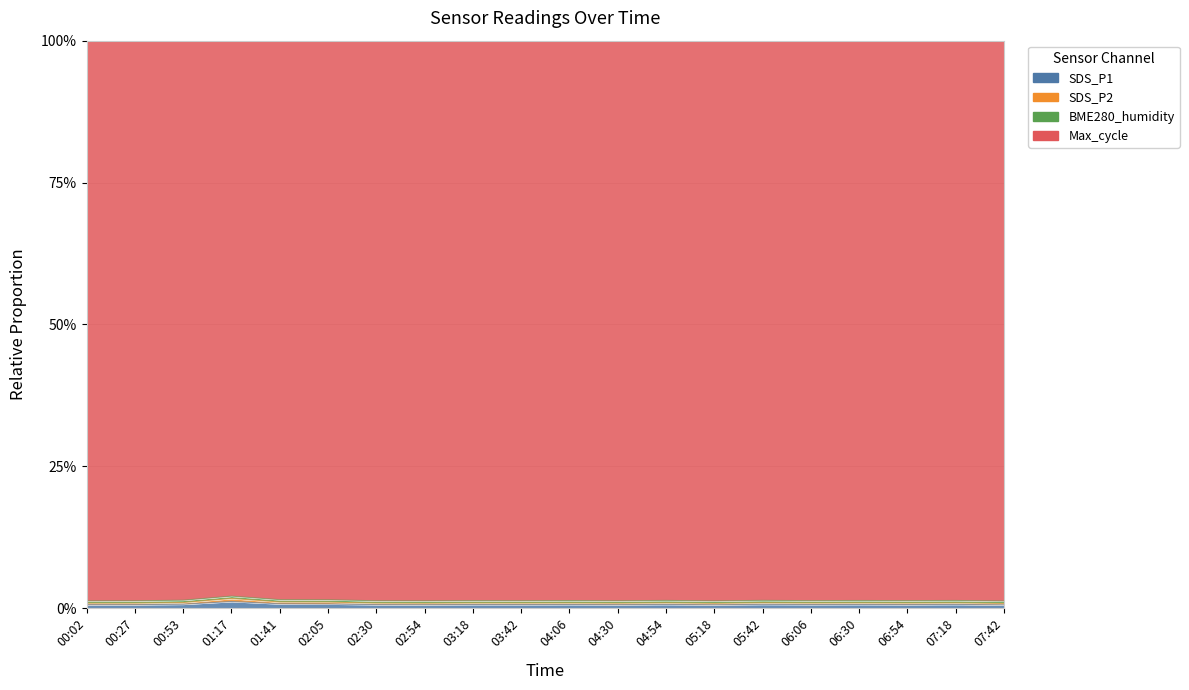

At which category does SDS_P1 reach its first local peak?

01:17